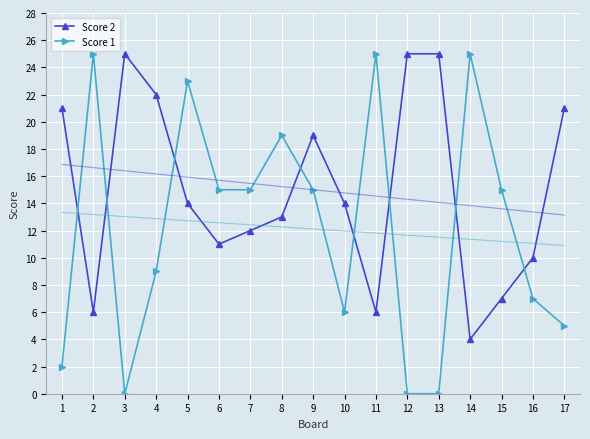

How many series are shown in this chart?

2